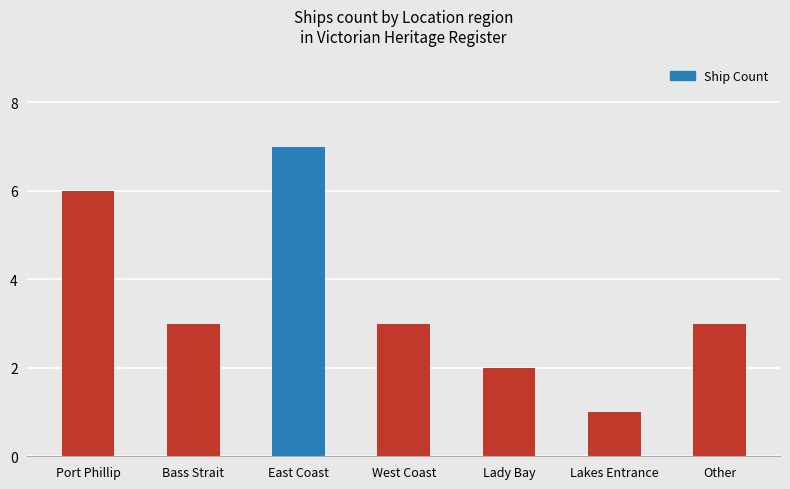

Are the bars horizontal?

No